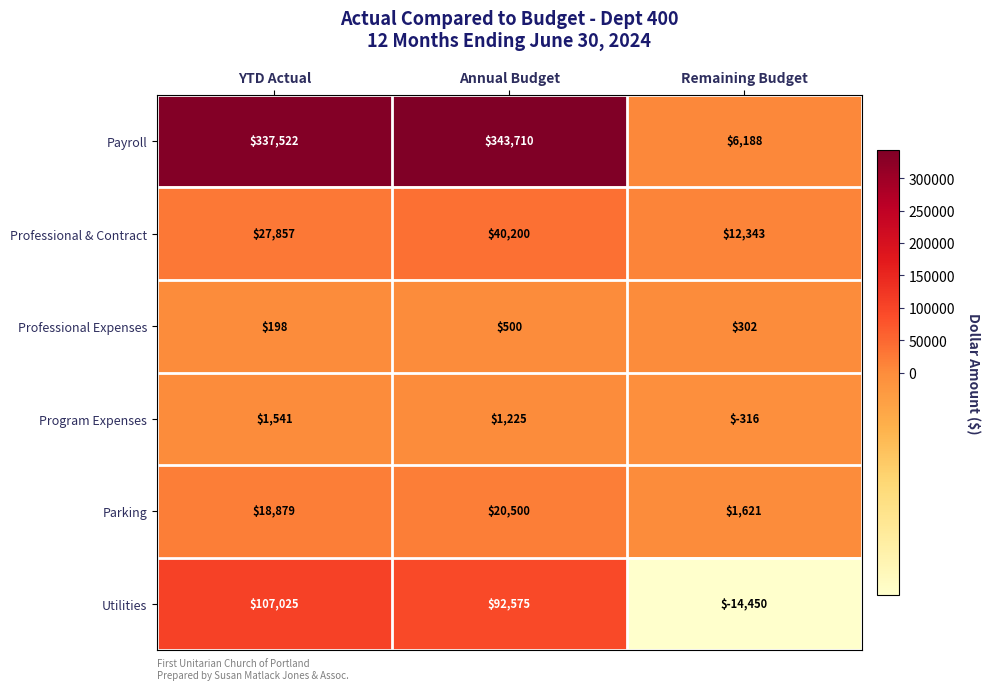

What is the difference between the maximum and second lowest values in the Parking series?

1621